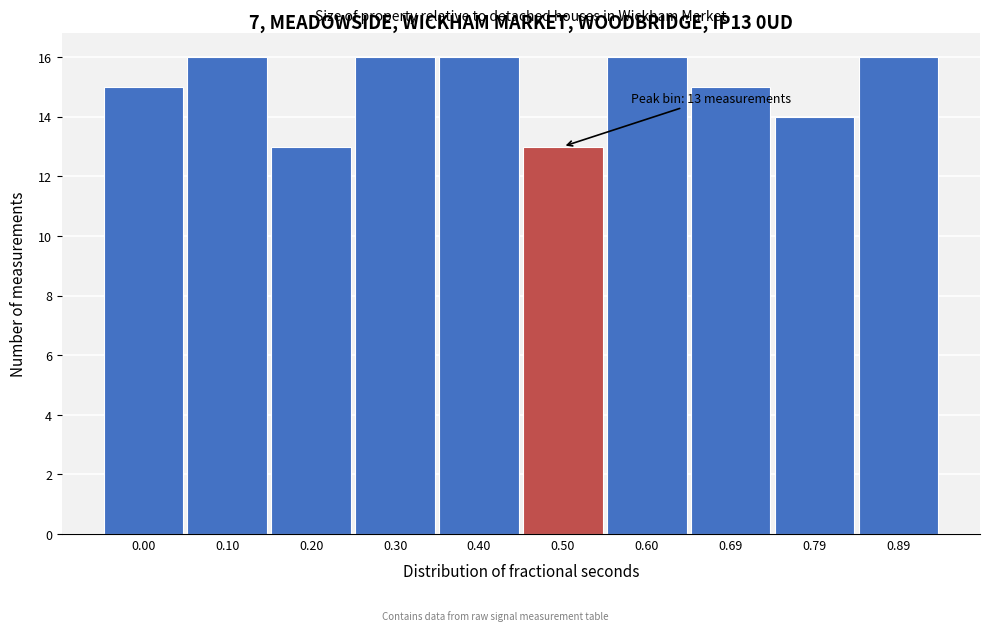

Reading left to right, transcribe all the data shown in this chart.

0.00=15	0.10=16	0.20=13	0.30=16	0.40=16	0.50=13	0.60=16	0.69=15	0.79=14	0.89=16